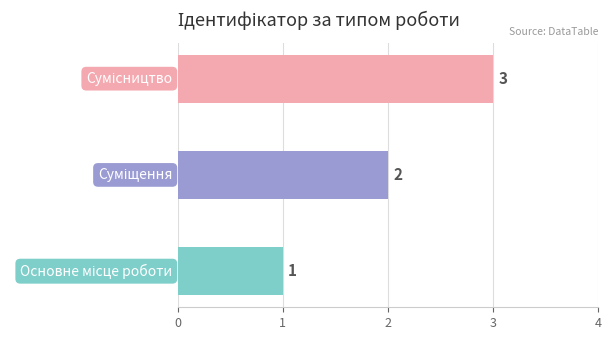

How many data points does each series have?

3